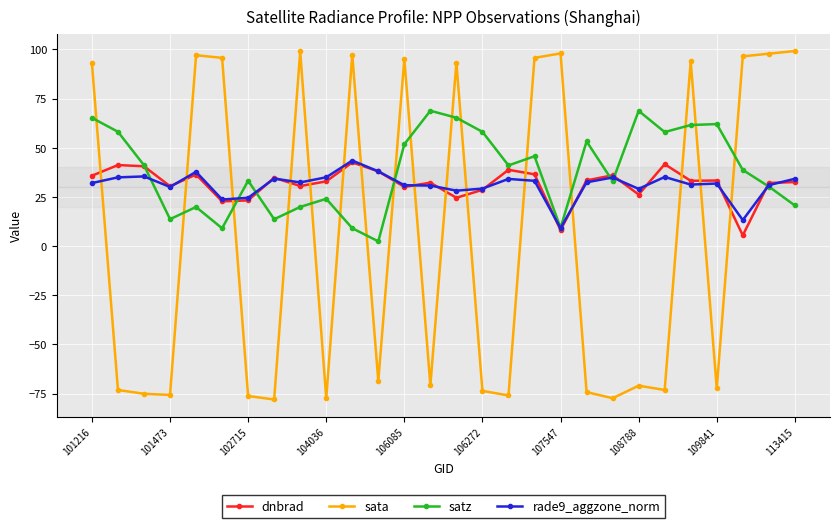

What is the value of the satz point at the 27th from the left?

30.3